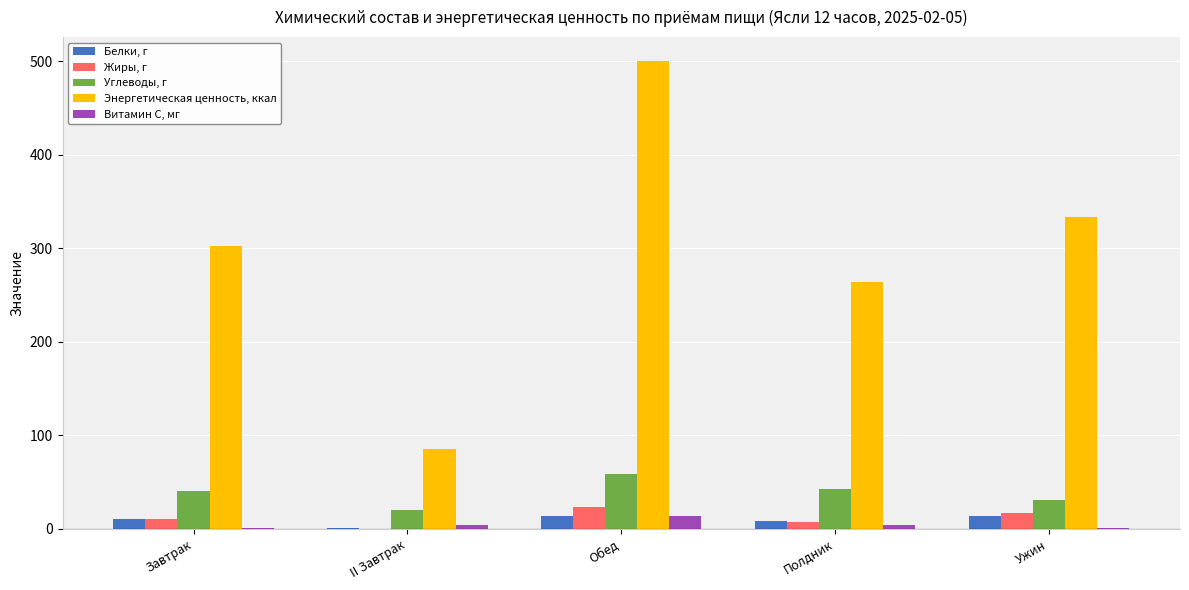

Is the value of Витамин С, мг at II Завтрак greater than the value of Энергетическая ценность, ккал at Ужин?

No